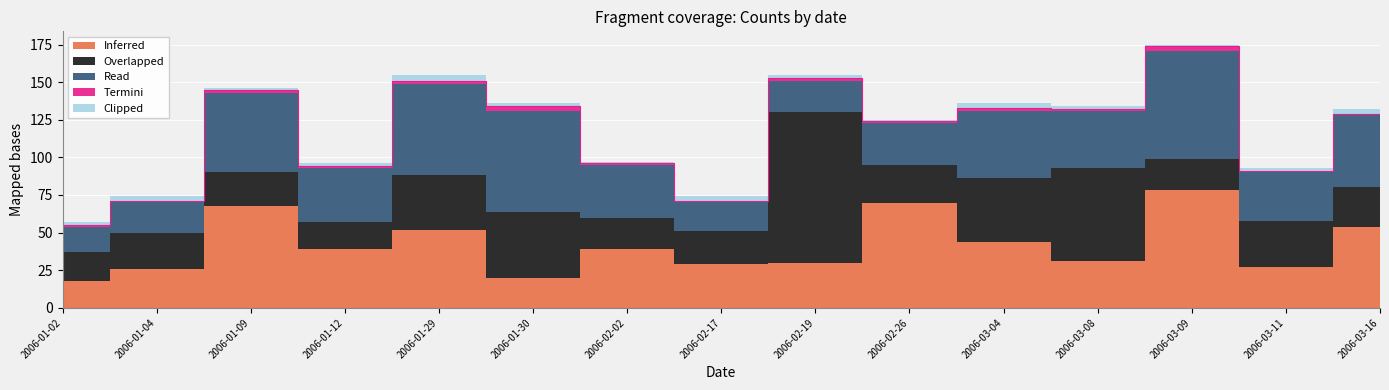

True or false: Termini and Clipped cross at least once.

True